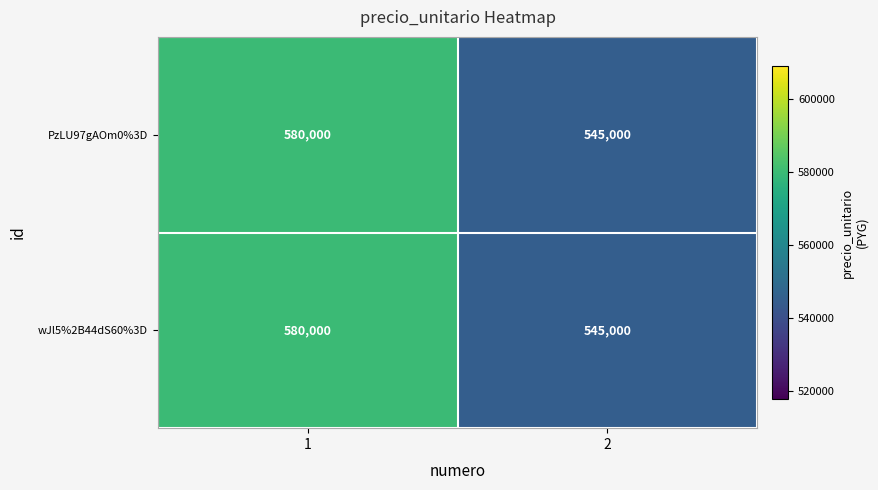

At which category does the chart reach its minimum across all series?

2